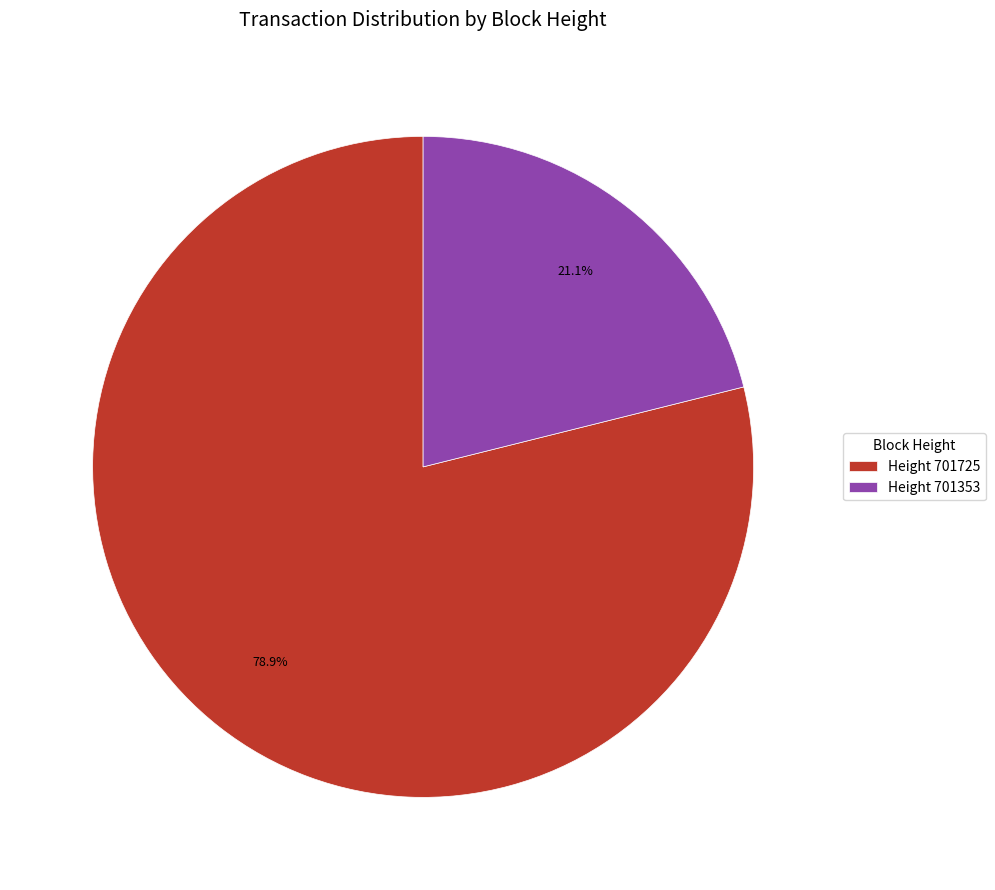

How many slices are in this pie chart?

2